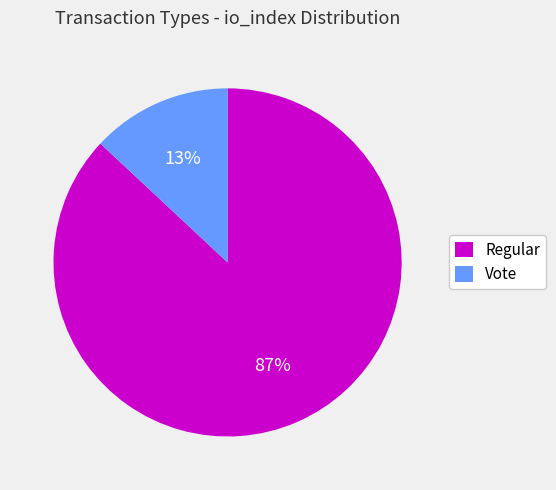

To the nearest percent, what is the difference between the Regular and Vote slice percentages?

74%